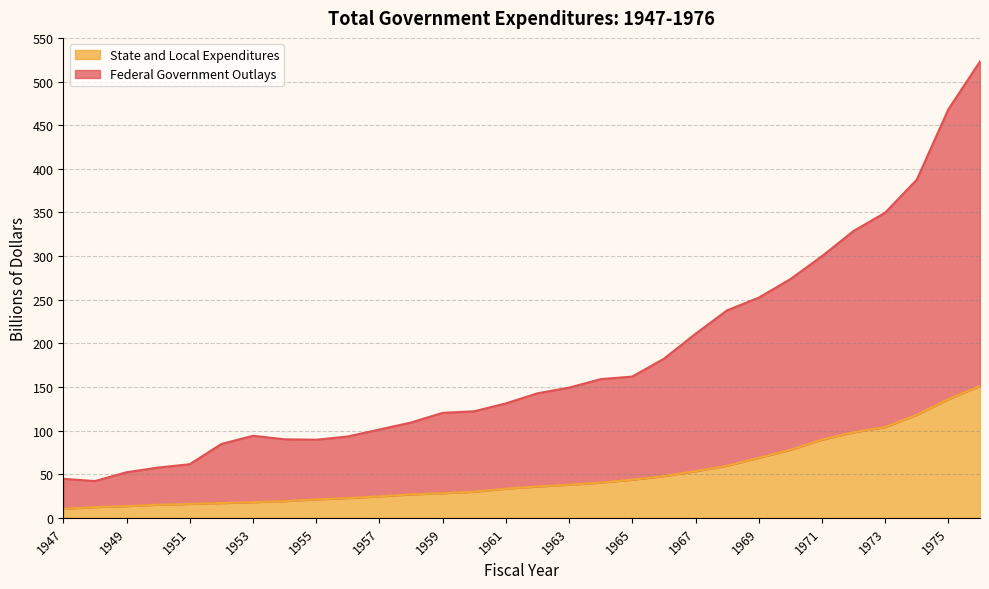

True or false: Federal Government Outlays has a value of 84.6 at 1952.

True